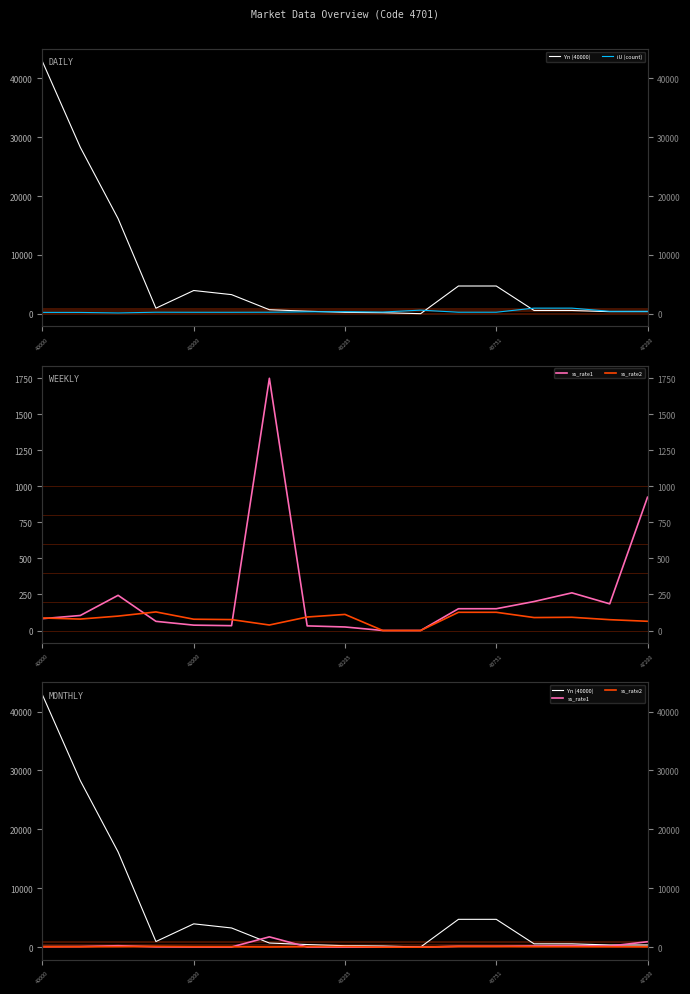

Between 47200 and 9, which is larger?

47200